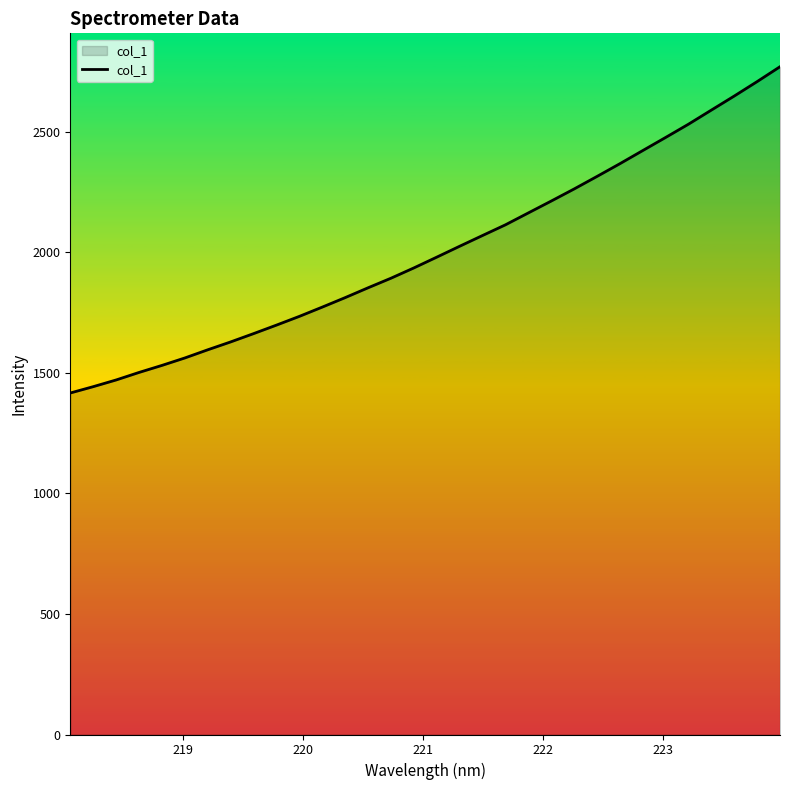

What is the minimum value shown in the chart?

1416.5